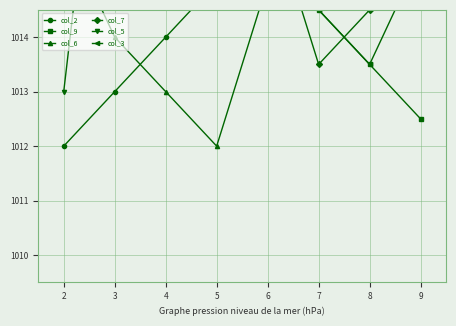

What is the difference between the maximum and minimum values in the col_6 series?

7.0